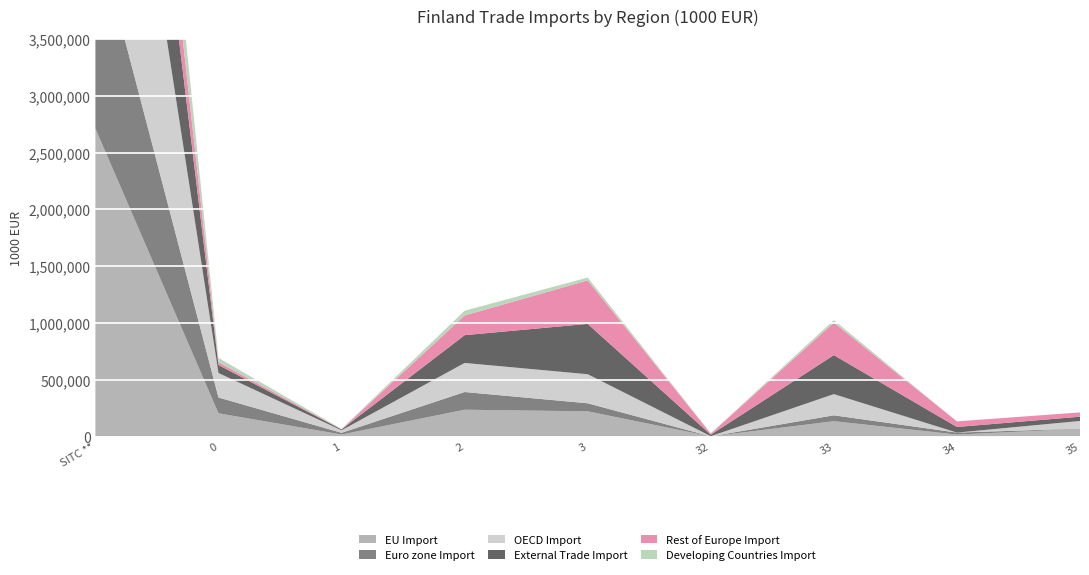

Reading left to right, what are all the values shown in this chart?

EU Import: SITC **=2711704	0=204753	1=17845	2=236218	3=221999	32=1539	33=135262	34=17381	35=67818
Euro zone Import: SITC **=1773097	0=139122	1=14852	2=155850	3=70883	32=44	33=51786	34=17356	35=1697
OECD Import: SITC **=3068449	0=215660	1=22301	2=256181	3=255867	32=1539	33=186547	34=98	35=67683
External Trade Import: SITC **=2003573	0=70388	1=7469	2=244570	3=443330	32=12961	33=343315	34=49349	35=37705
Rest of Europe Import: SITC **=894809	0=24759	1=2074	2=173128	3=382680	32=9451	33=286198	34=49327	35=37705
Developing Countries Import: SITC **=815800	0=37729	1=2693	2=42207	3=25630	32=3510	33=22098	34=23	35=0